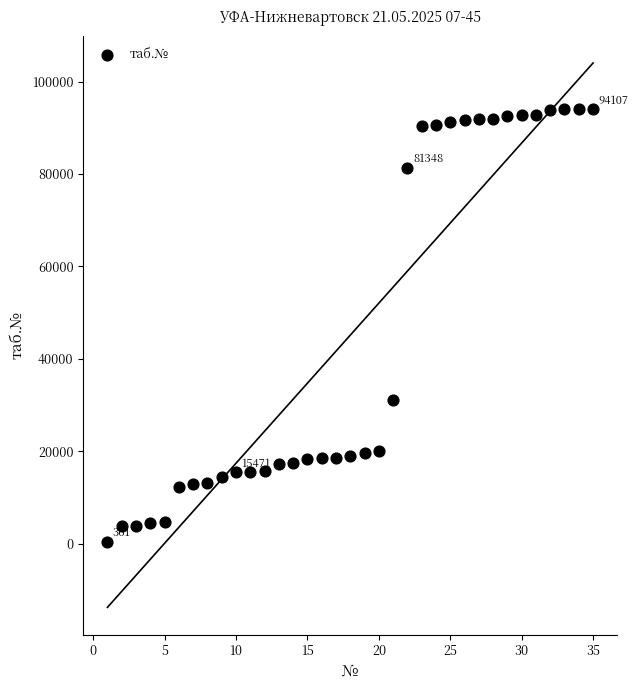

What is the range of X values (max minus min)?

34